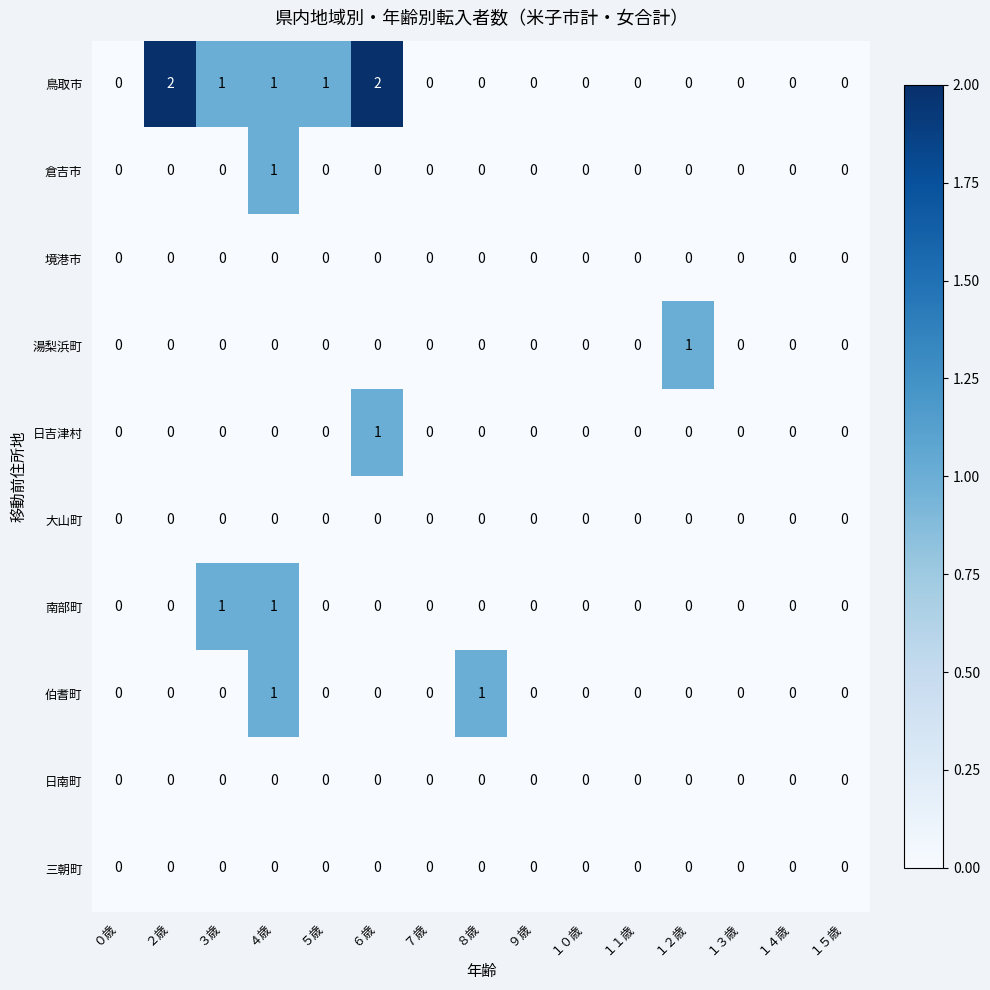

The value of 日南町 at ４歳 is 0. True or false?

True